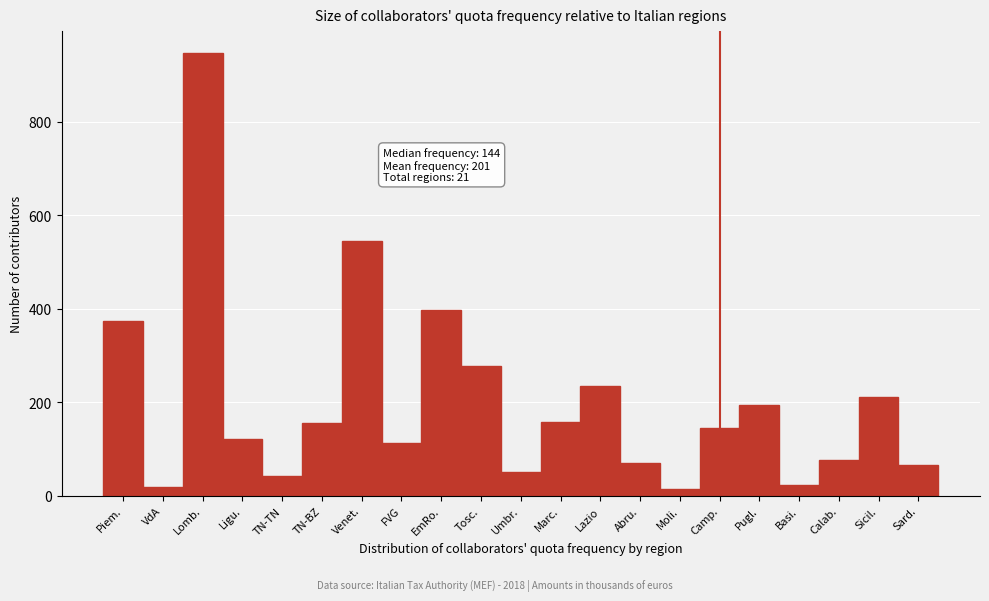

What is the difference between the maximum and minimum values?

933